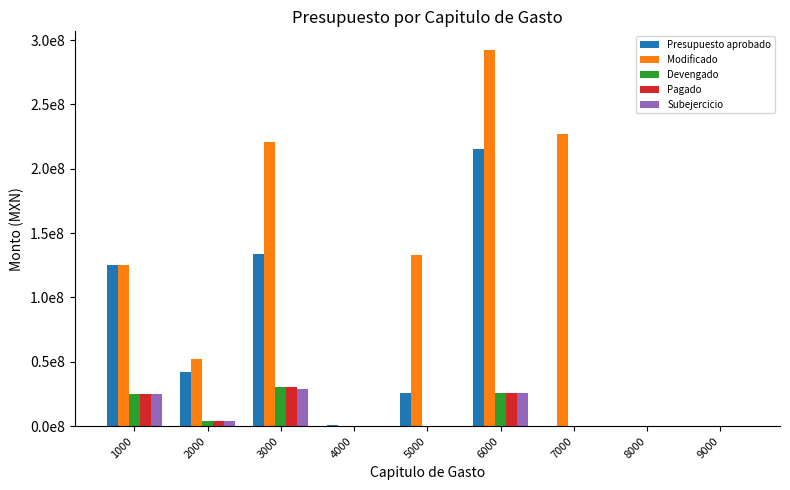

Is it true that Subejercicio equals 4052781.8 at 2000?

True